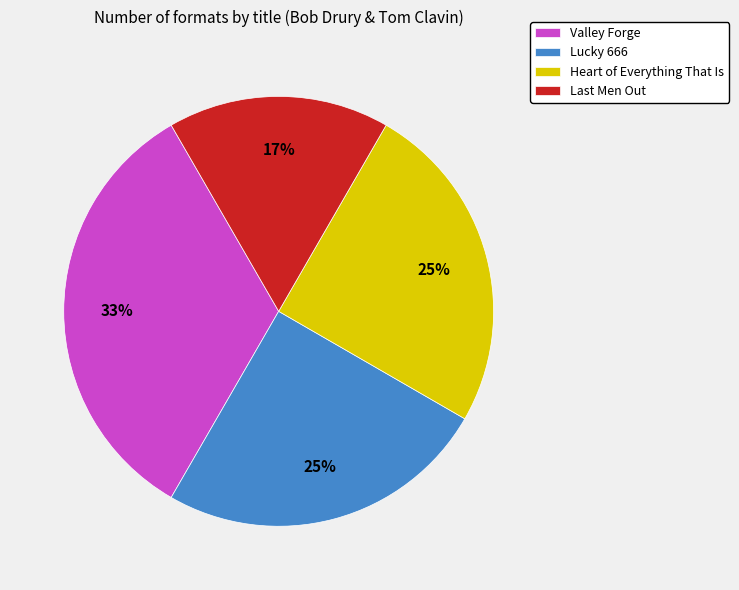

Is there a majority slice in this chart?

No